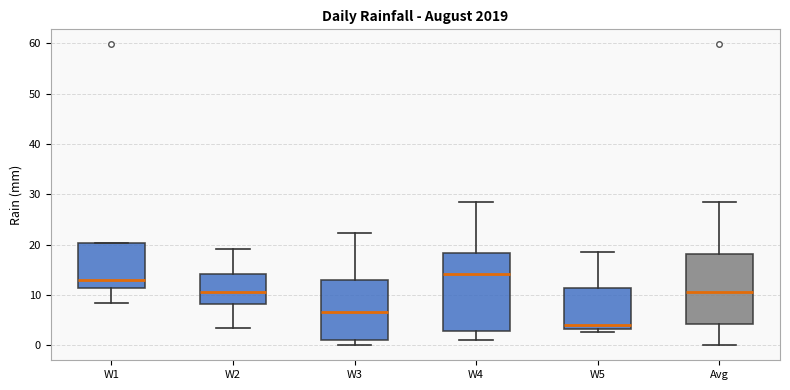

Reading left to right, transcribe this box plot: for each box, give where its median line is, the range the box spans, and where its two whiskers end, as read against the y-axis. The values are not printed on the chart, so give them approximately, as read against the axis.

W1: median 13, box 11 to 20, whiskers 8 to 20
W2: median 11, box 8 to 14, whiskers 3 to 19
W3: median 7, box 1 to 13, whiskers 0 to 22
W4: median 14, box 3 to 18, whiskers 1 to 28
W5: median 4, box 3 to 11, whiskers 3 (just below the box's lower edge) to 19
Avg: median 11, box 4 to 18, whiskers 0 to 28